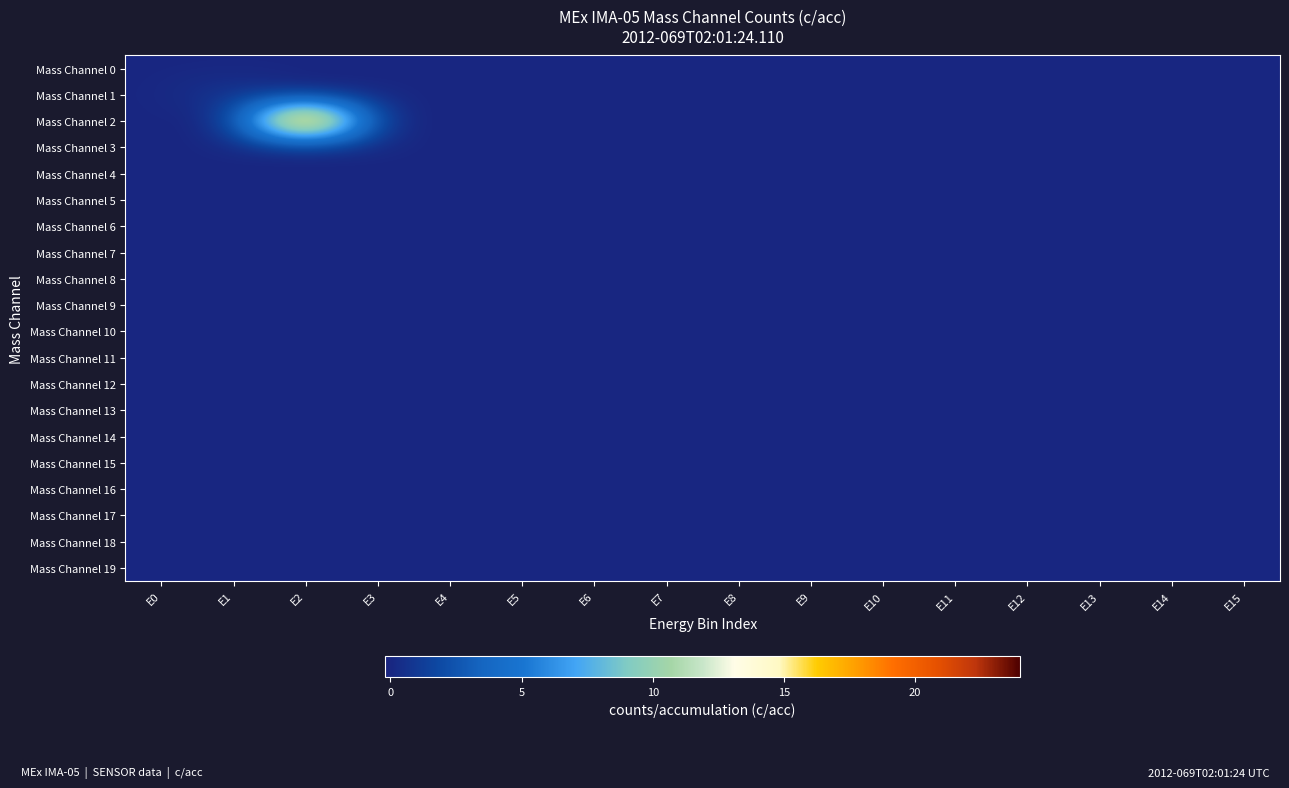

At which category is the sum across all series the highest?

E2